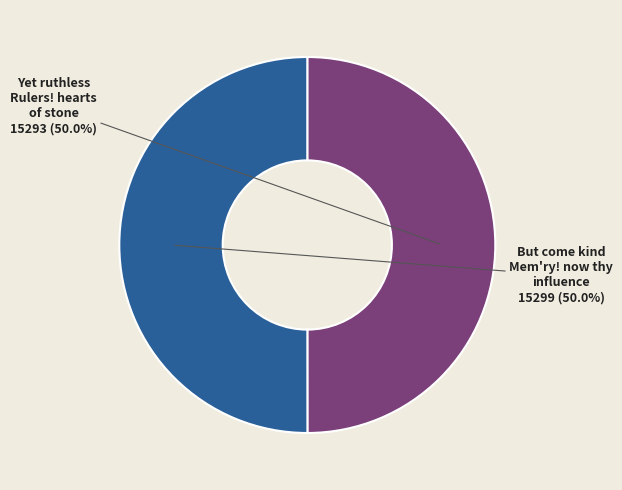

How much of the chart is everything except Yet ruthless Rulers! hearts of stone?

50.0%